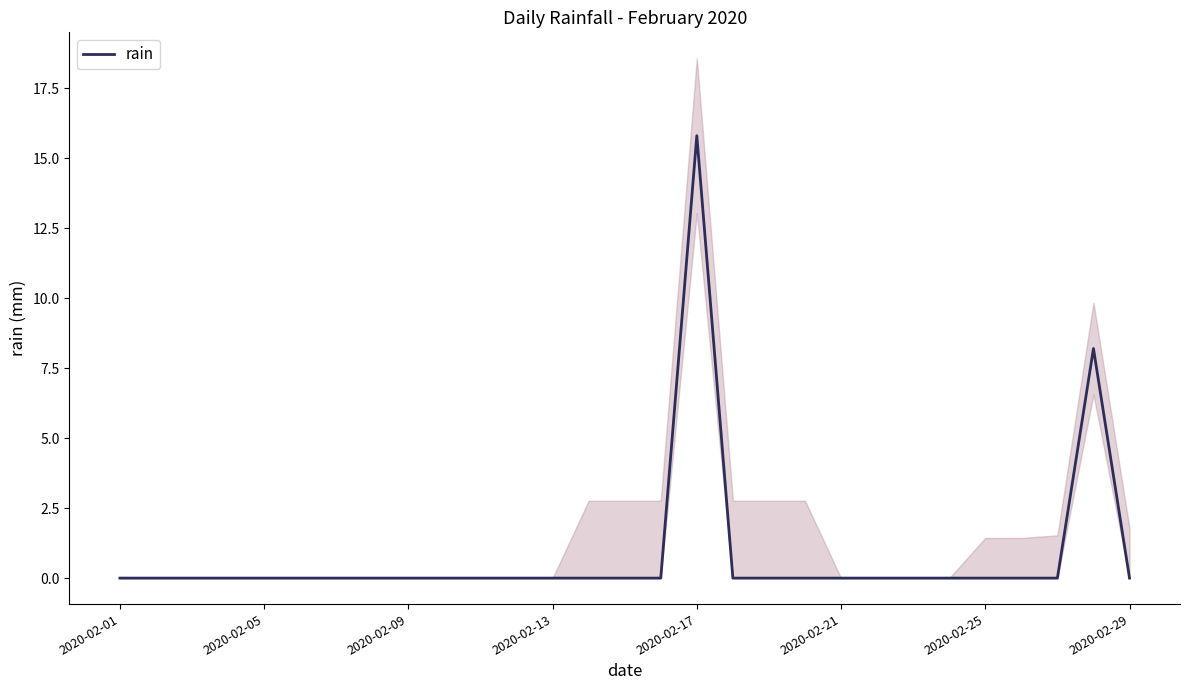

Which category has the highest value in the rain series?

2020-02-17